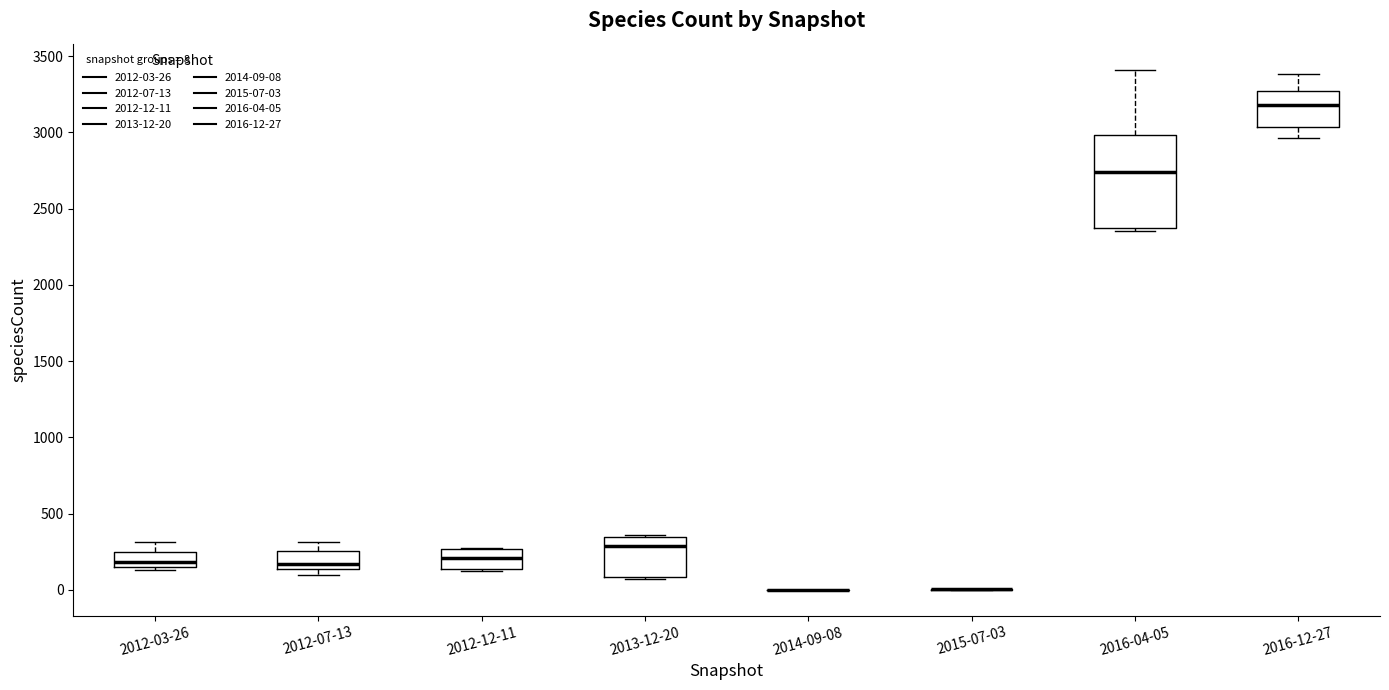

Which box is the tallest, from its lower edge to its upper edge?

2016-04-05